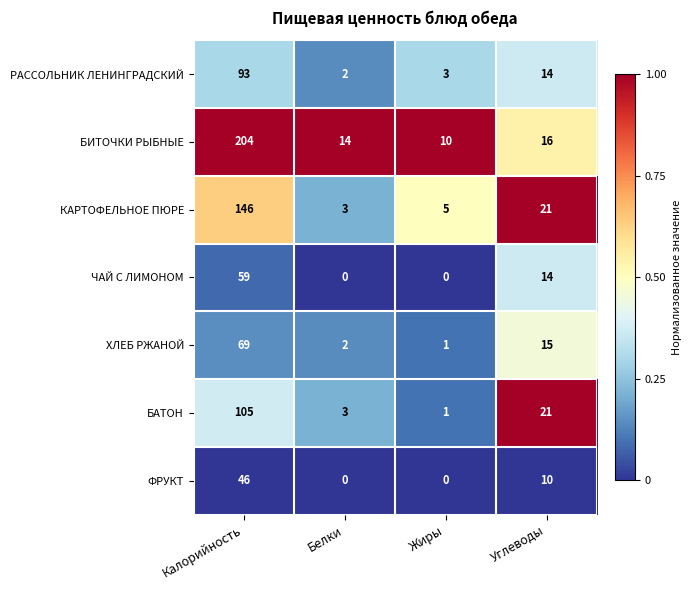

List the labels in order of ХЛЕБ РЖАНОЙ value, largest first.

Калорийность, Углеводы, Белки, Жиры